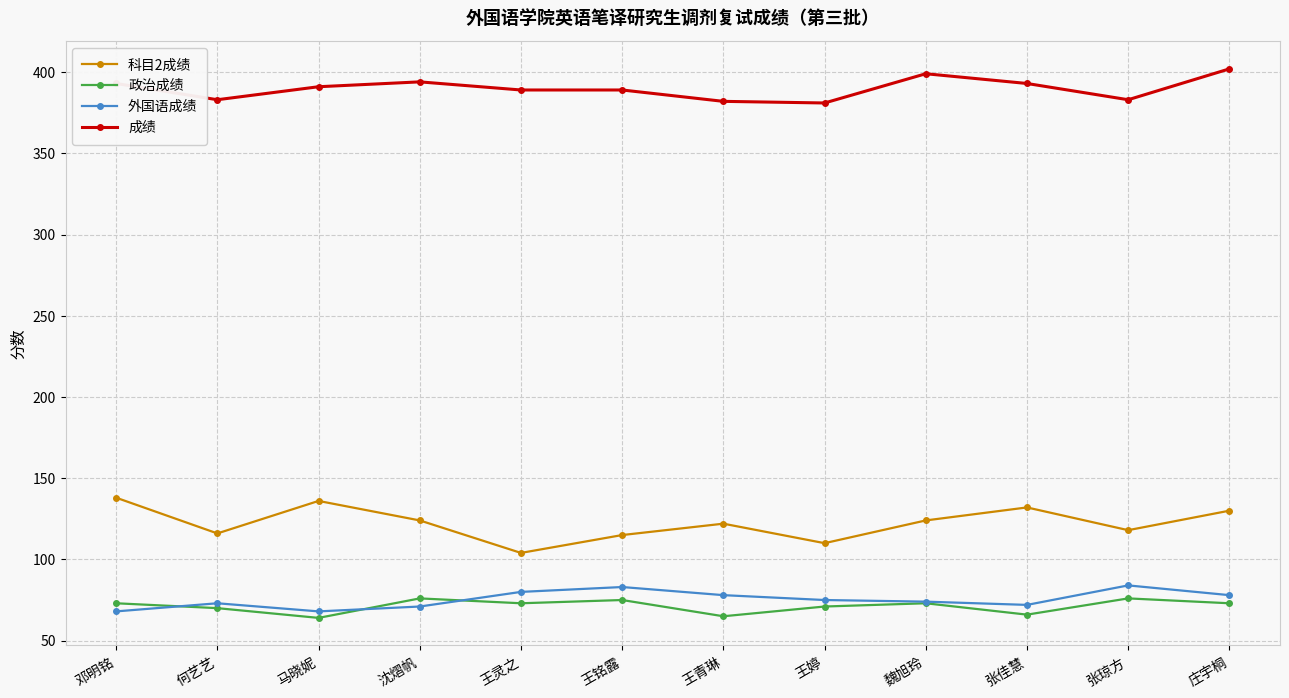

What is the maximum value shown in the chart?

402